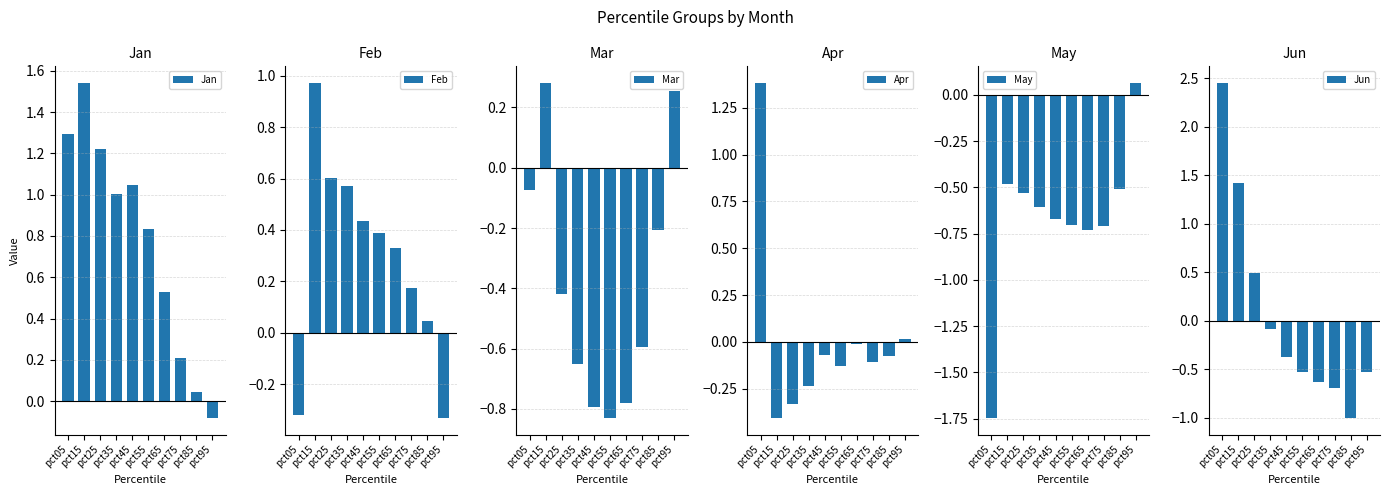

Rank the categories by May value from highest to lowest.

pct95, pct15, pct85, pct25, pct35, pct45, pct55, pct75, pct65, pct05